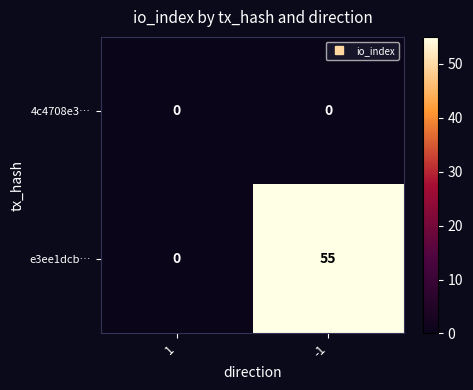

Rank the series by their average value, from lowest to highest.

4c4708e3…, e3ee1dcb…